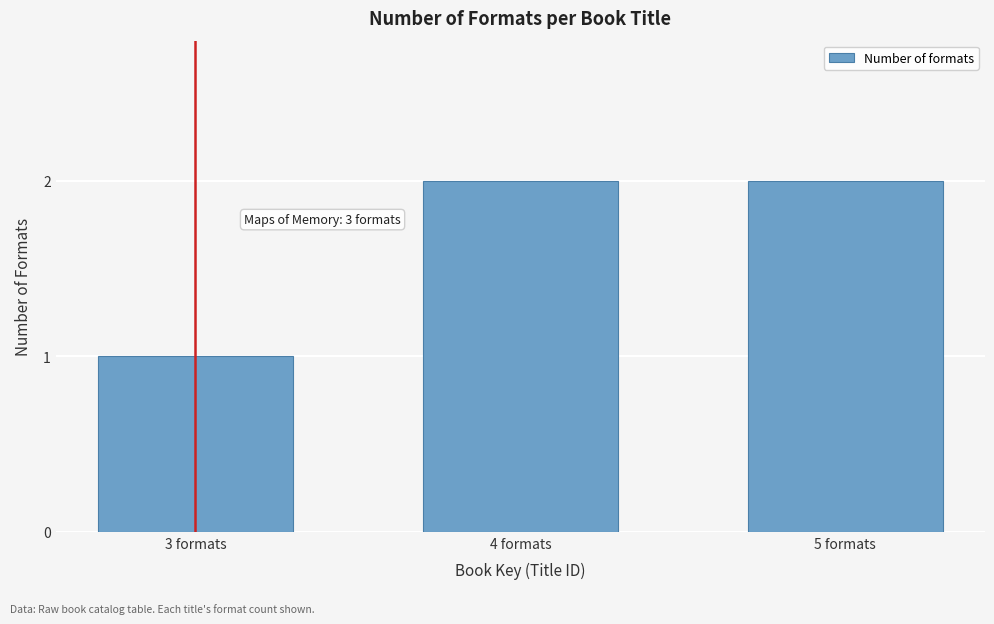

Reading right to left, extract all data points from this chart.

5 formats=2	4 formats=2	3 formats=1